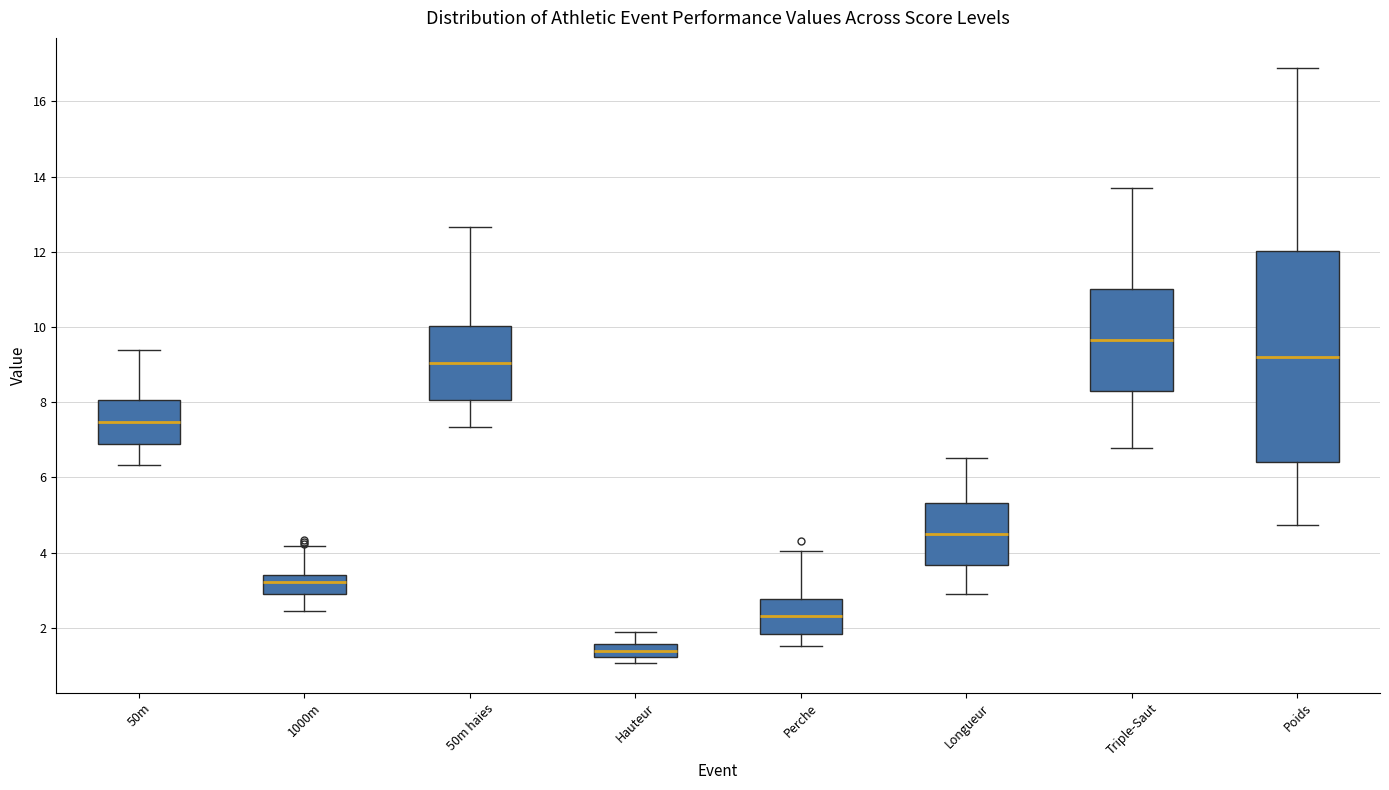

Reading left to right, transcribe this box plot: for each box, give where its median line is, the range the box spans, and where its two whiskers end, as read against the y-axis. The values are not printed on the chart, so give them approximately, as read against the axis.

50m: median 7.4, box 6.8 to 8.0, whiskers 6.4 to 9.4
1000m: median 3.2, box 3.0 to 3.4, whiskers 2.4 to 4.2
50m haies: median 9.0, box 8.0 to 10.0, whiskers 7.4 to 12.6
Hauteur: median 1.4, box 1.2 to 1.6, whiskers 1.0 to 1.8
Perche: median 2.4, box 1.8 to 2.8, whiskers 1.6 to 4.0
Longueur: median 4.4, box 3.6 to 5.4, whiskers 2.8 to 6.6
Triple-Saut: median 9.6, box 8.4 to 11.0, whiskers 6.8 to 13.8
Poids: median 9.2, box 6.4 to 12.0, whiskers 4.8 to 17.0